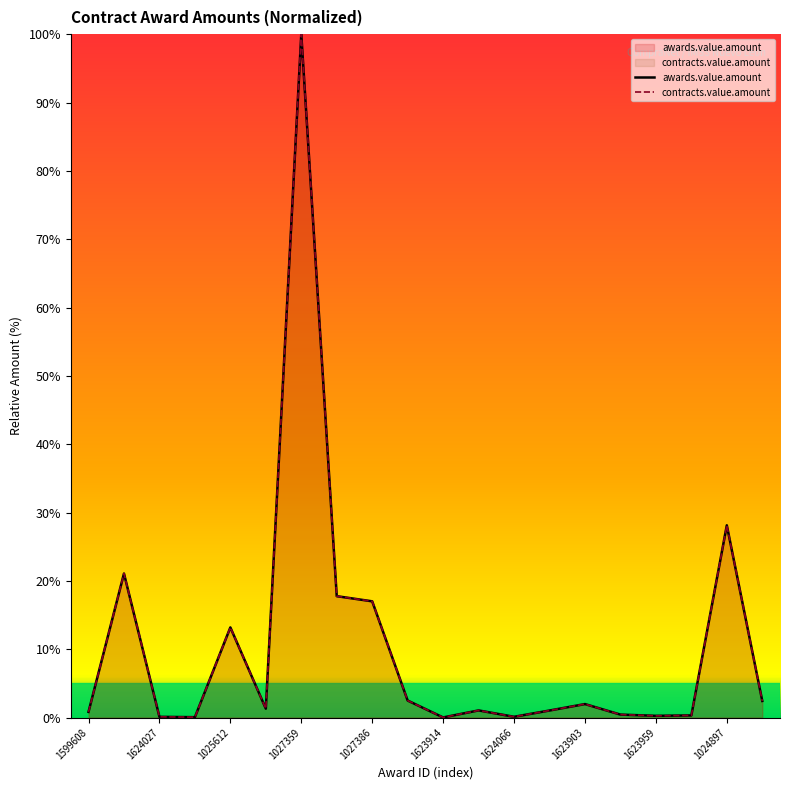

Rank the series at 13 from lowest to highest value.

awards.value.amount, contracts.value.amount